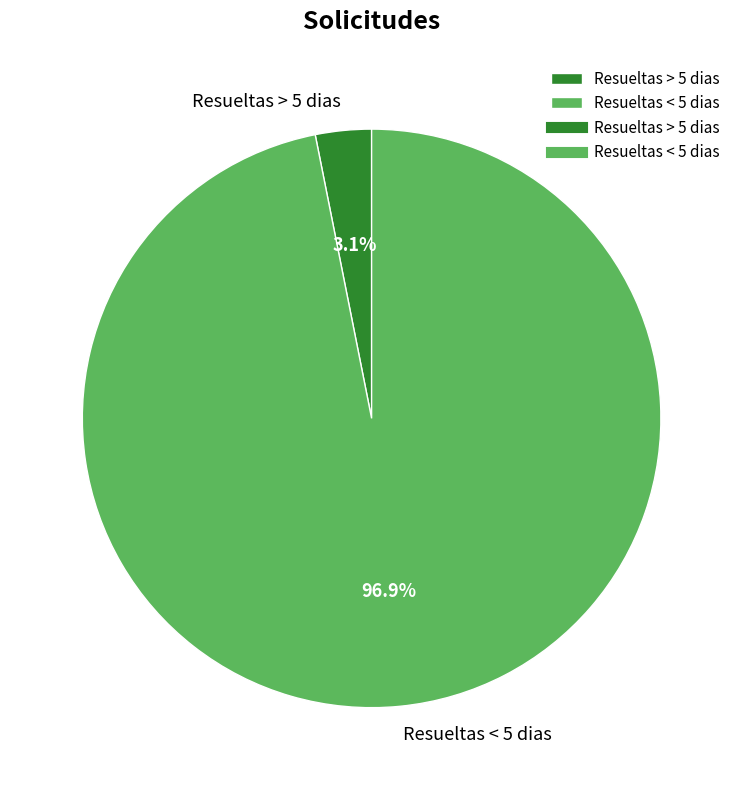

Which slice represents more than half of the pie?

Resueltas < 5 dias